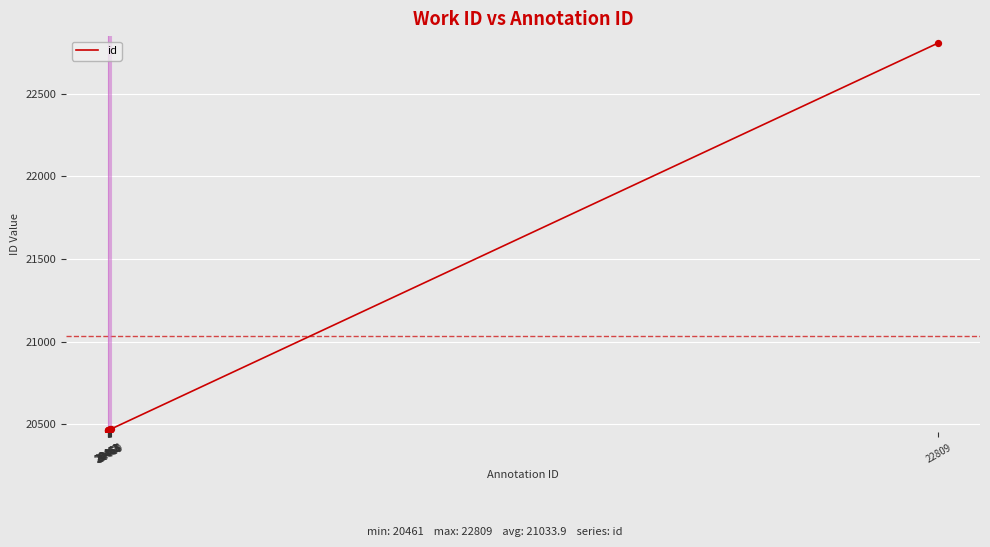

What is the difference between the maximum and minimum values?

2348